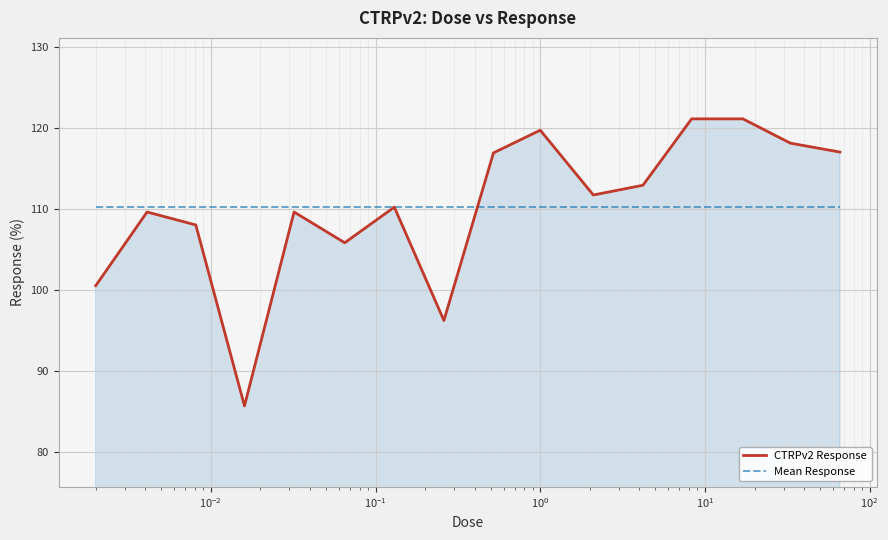

What is the minimum value for CTRPv2 Response?

85.7